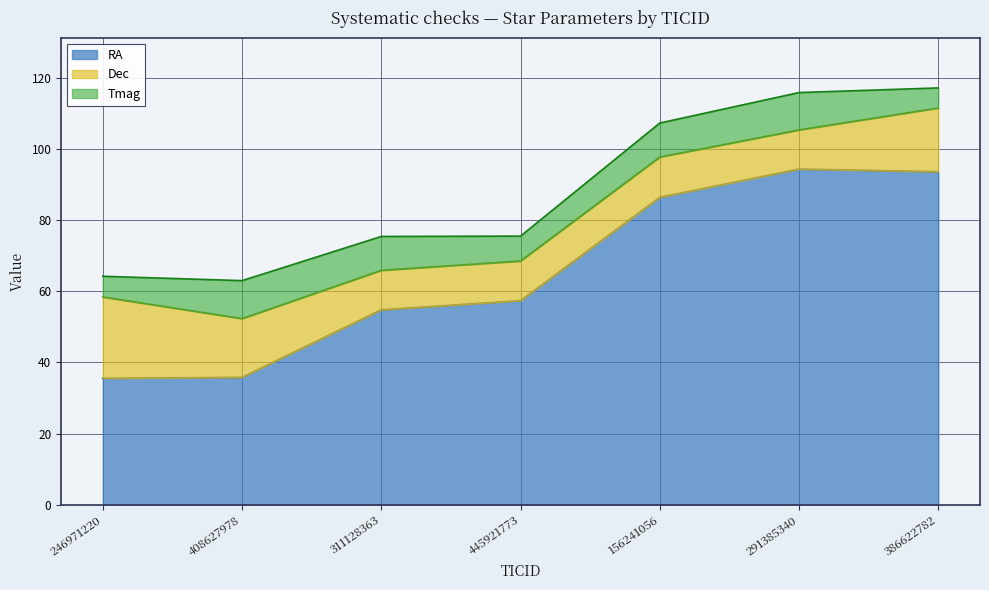

Which category has the lowest value across all series?

386622782